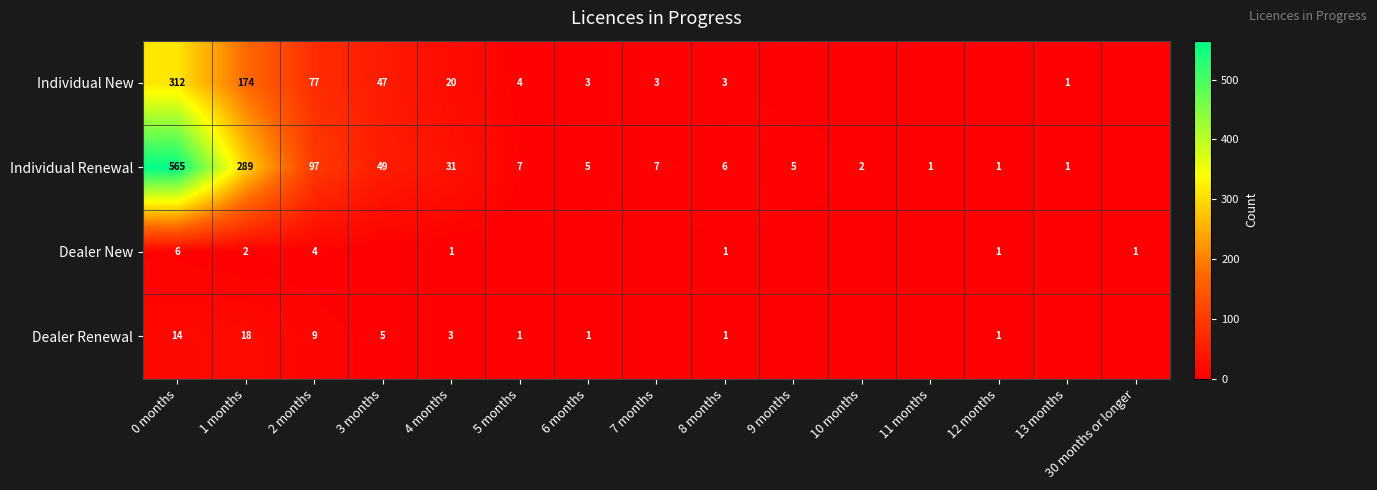

What is the total value across all series at 4 months?

55